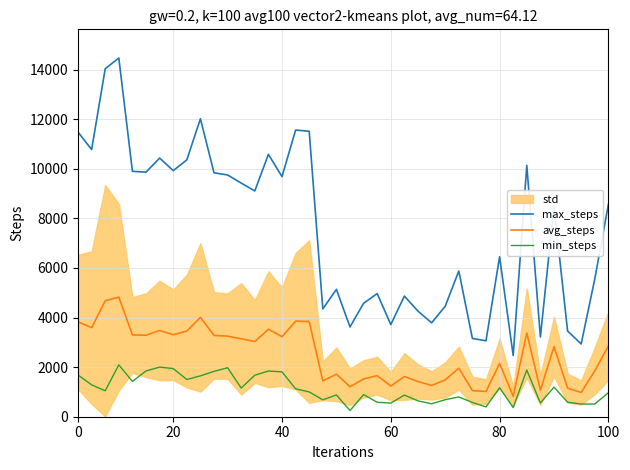

What is the maximum value shown in the chart?

14470.0